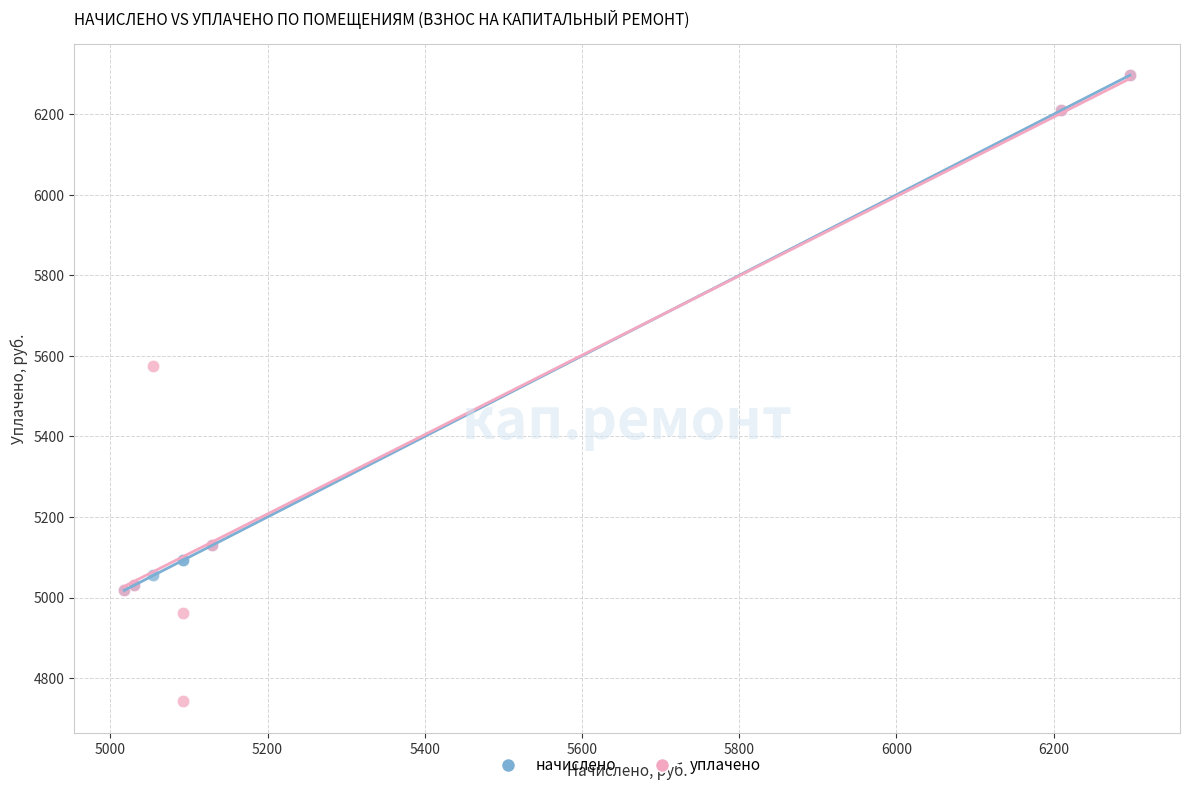

Which series reaches the minimum Y coordinate?

уплачено